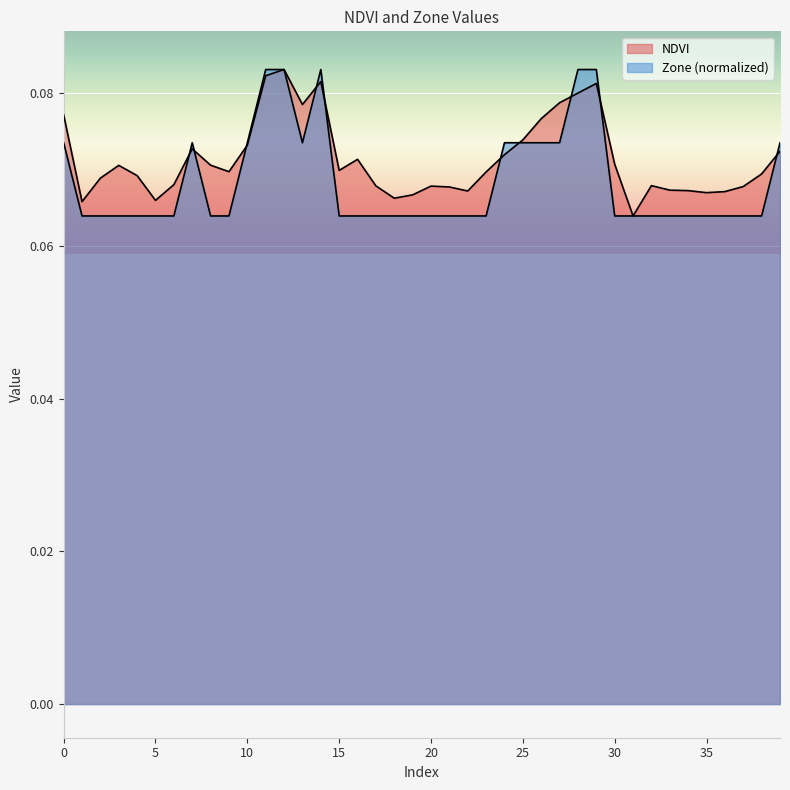

True or false: Zone has a value of 0.1 at 19.

True